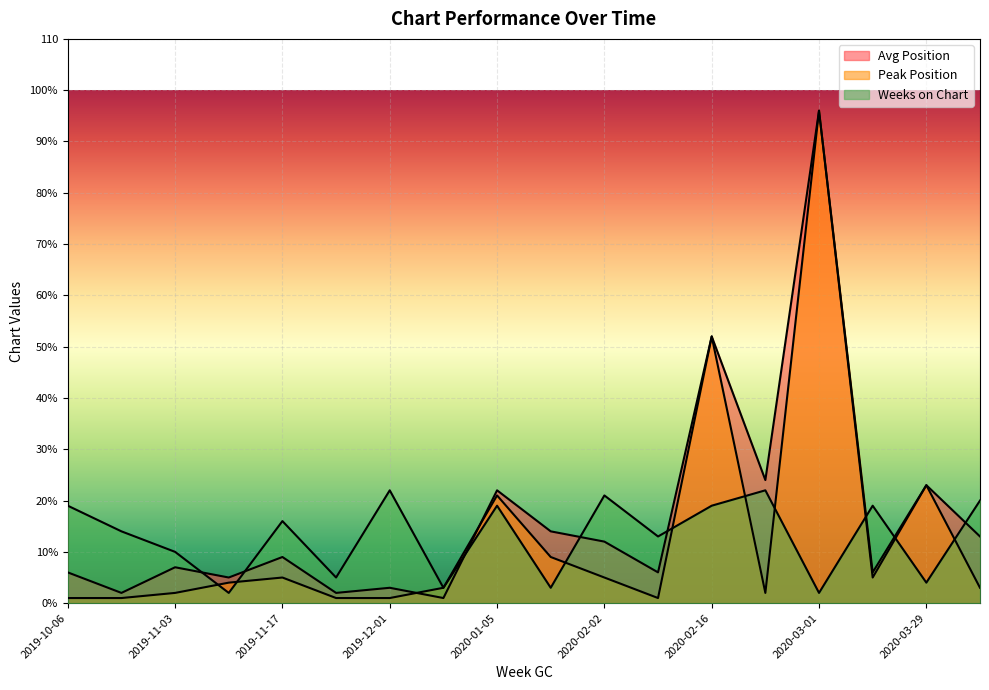

Between which two adjacent categories do Avg Position and Peak Position first intersect?

2019-12-01 and 2019-12-08